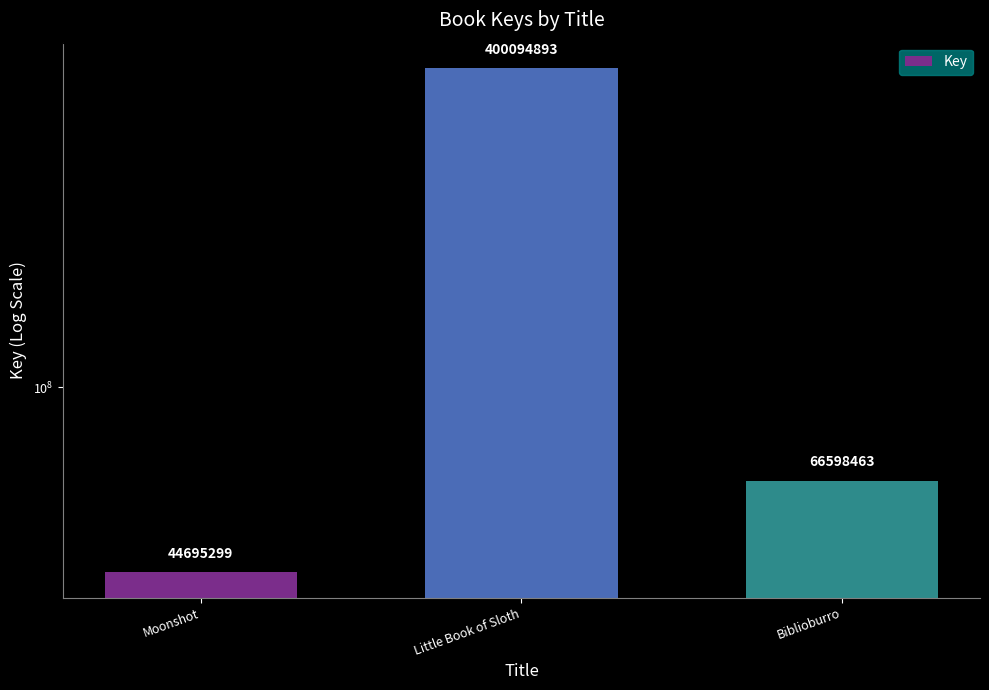

What is the value of the 2nd bar from the left?

400094893